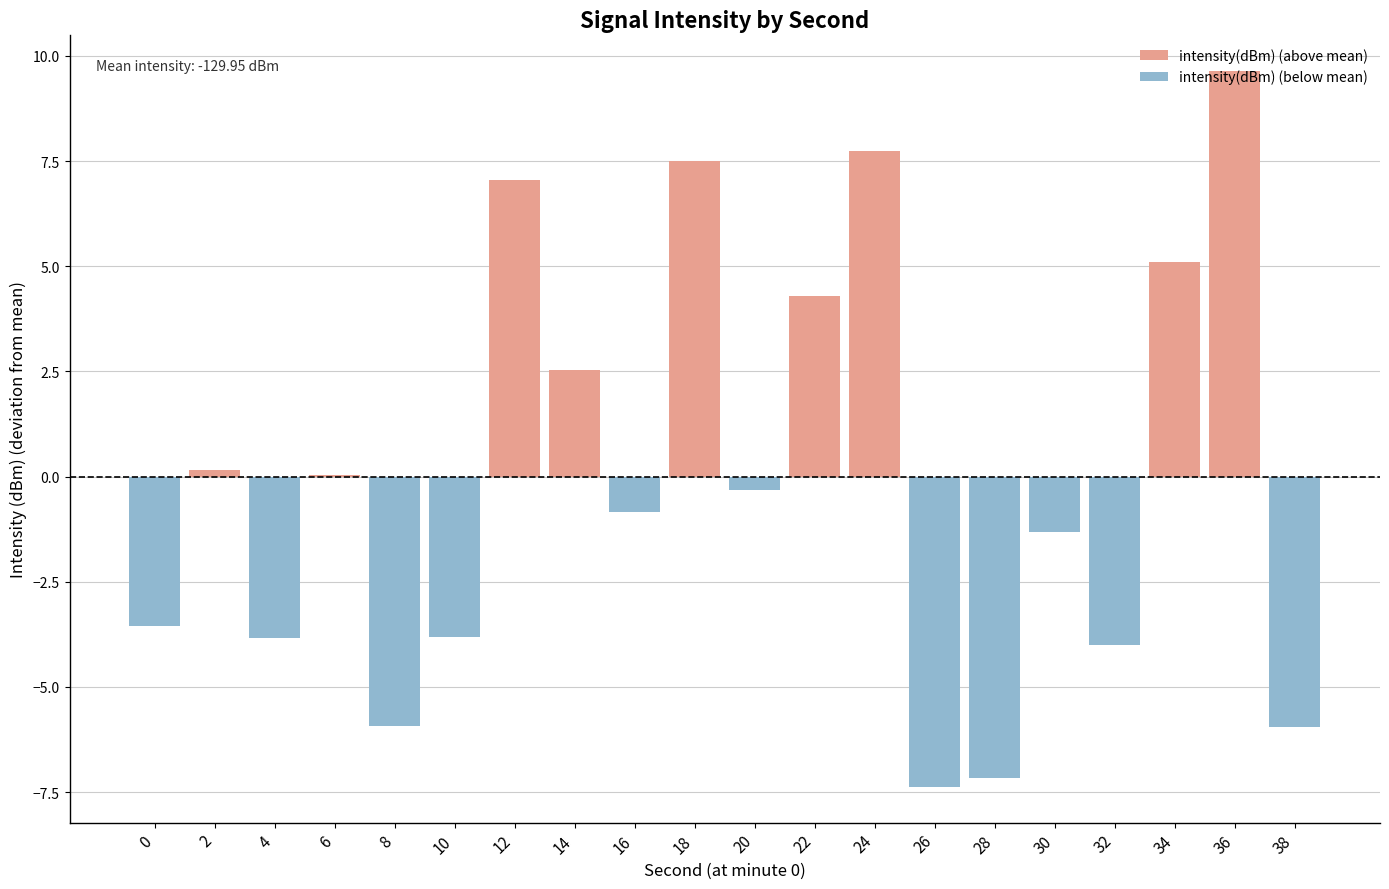

List the series in order of their overall mean, highest first.

intensity(dBm) (above mean), intensity(dBm) (below mean)